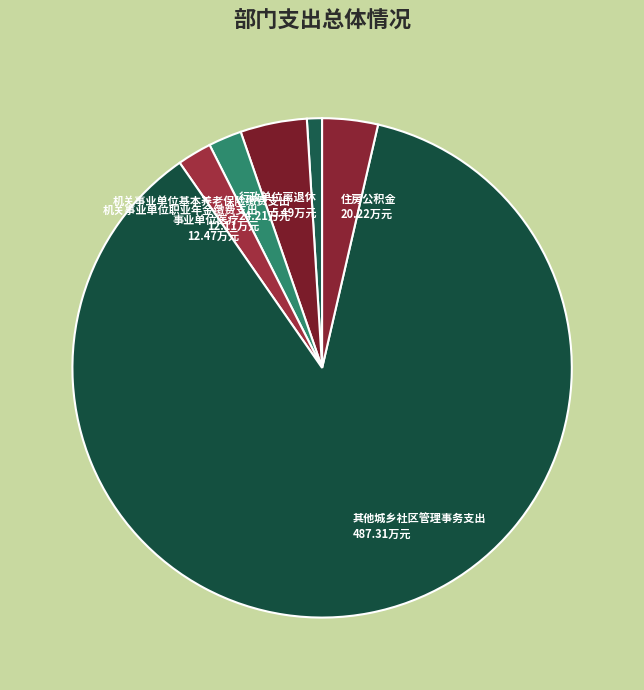

Does any single category account for the majority?

Yes